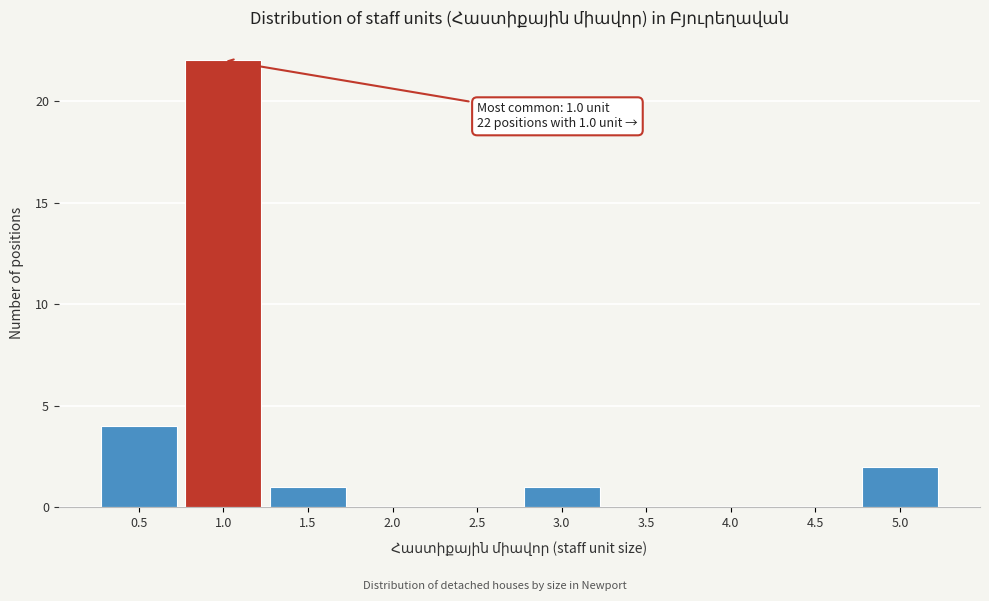

Over which range of the x-axis is the bar tallest?

0.75 to 1.25